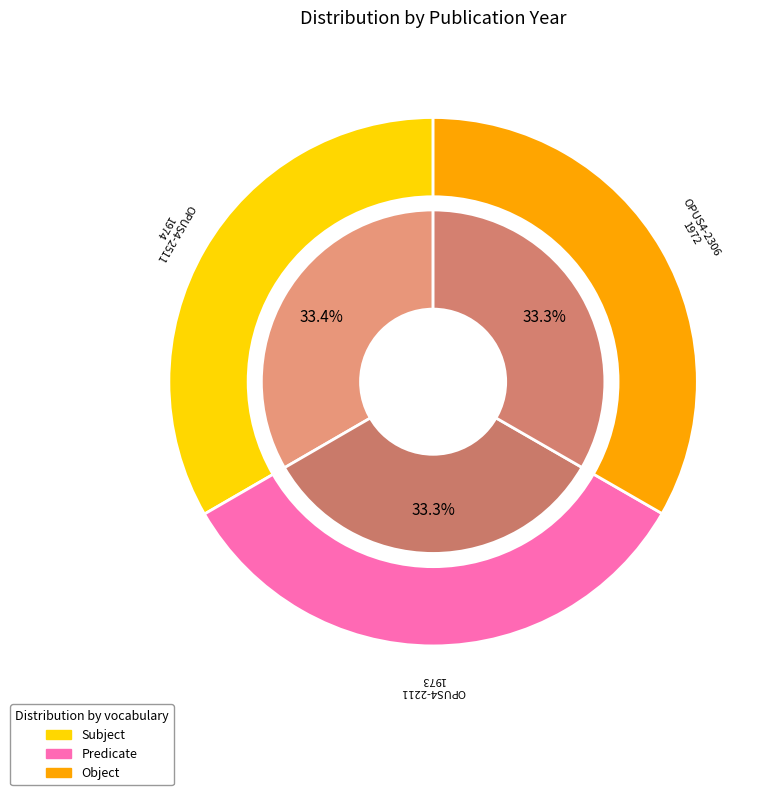

True or false: OPUS4-2511 accounts for 22% of the total.

False